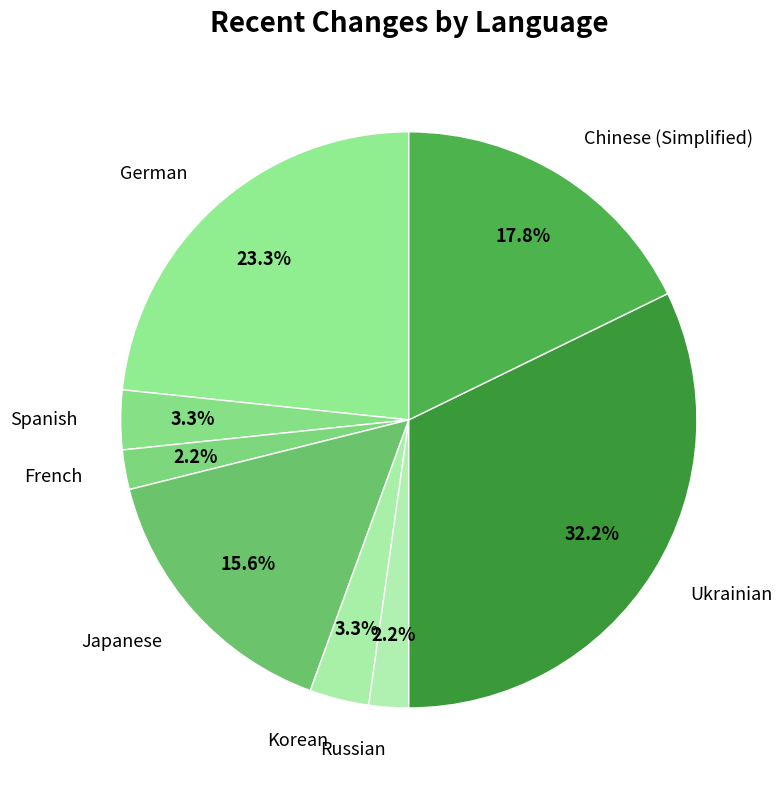

To the nearest percent, what is the combined percentage of Ukrainian and Korean?

36%